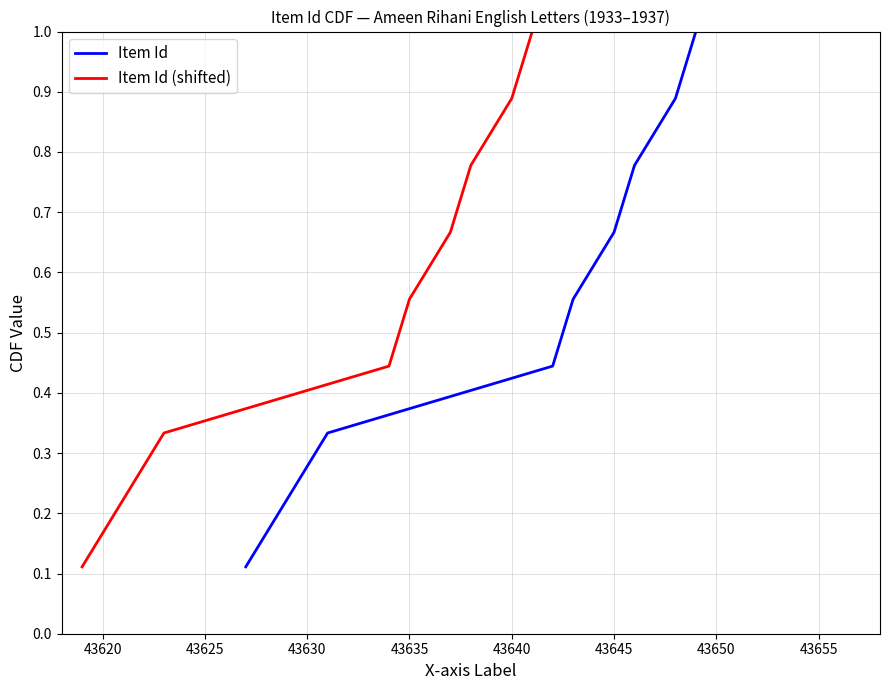

Reading left to right, extract all data points from this chart.

Item Id: 0.1	0.2	0.3	0.4	0.6	0.7	0.8	0.9	1.0
Item Id (shifted): 0.1	0.2	0.3	0.4	0.6	0.7	0.8	0.9	1.0